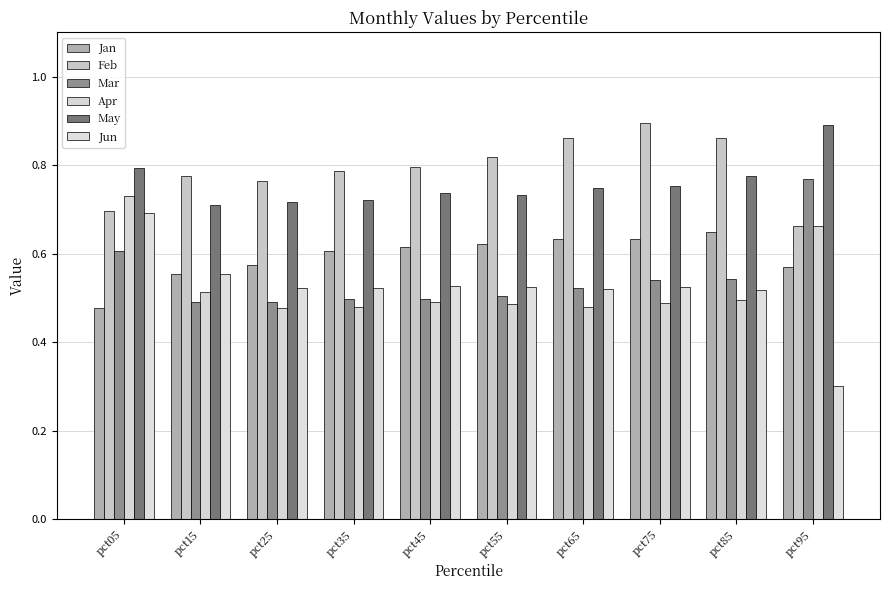

The value of Mar at pct95 is 0.8. True or false?

True